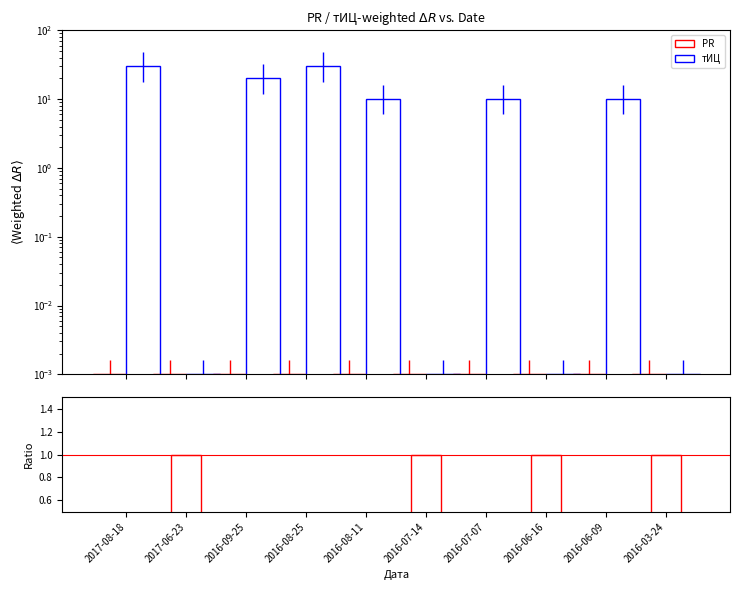

At which category is the sum across all series the highest?

2017-08-18